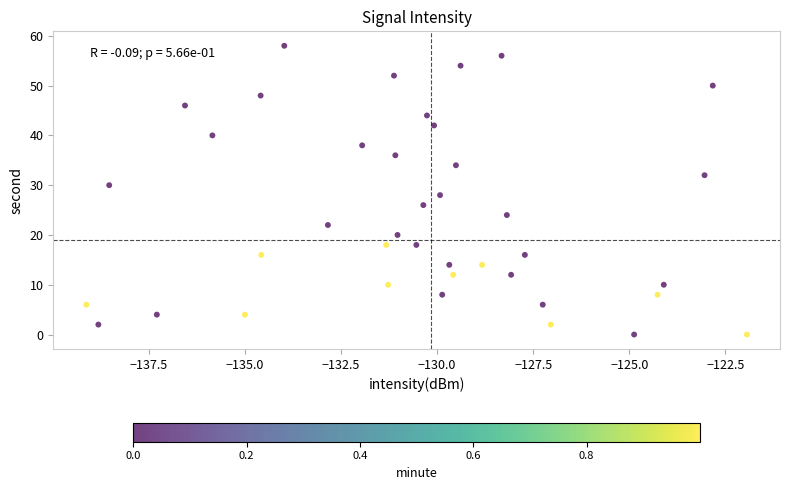

What is the range of Y values (max minus min)?

58